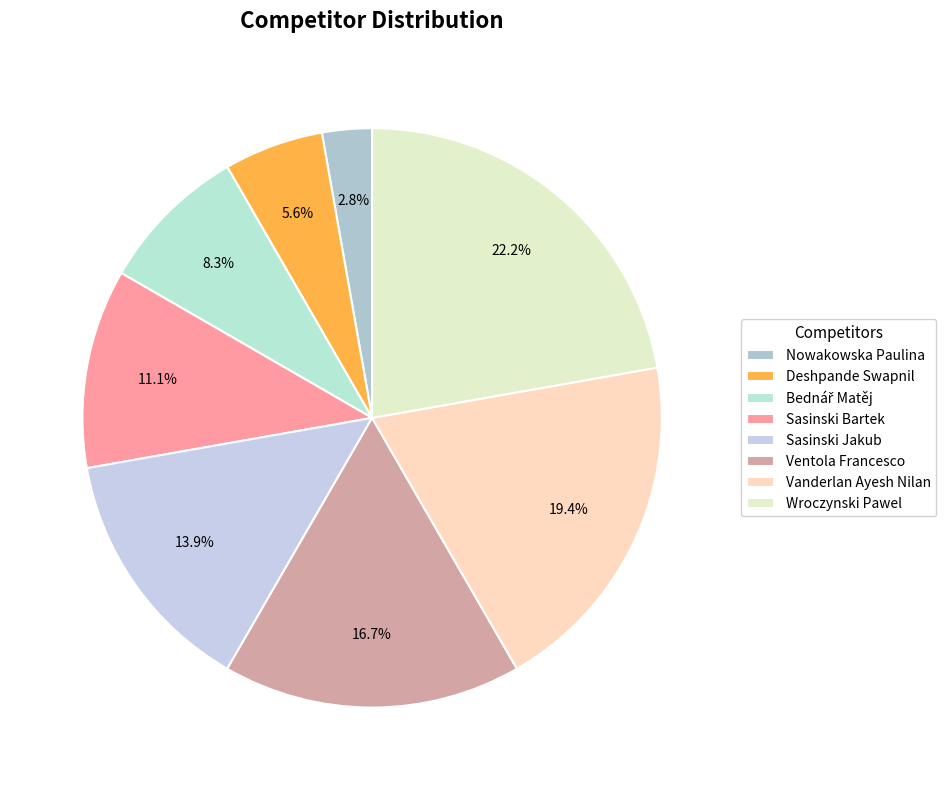

Does Ventola Francesco account for over 50% of the chart?

No